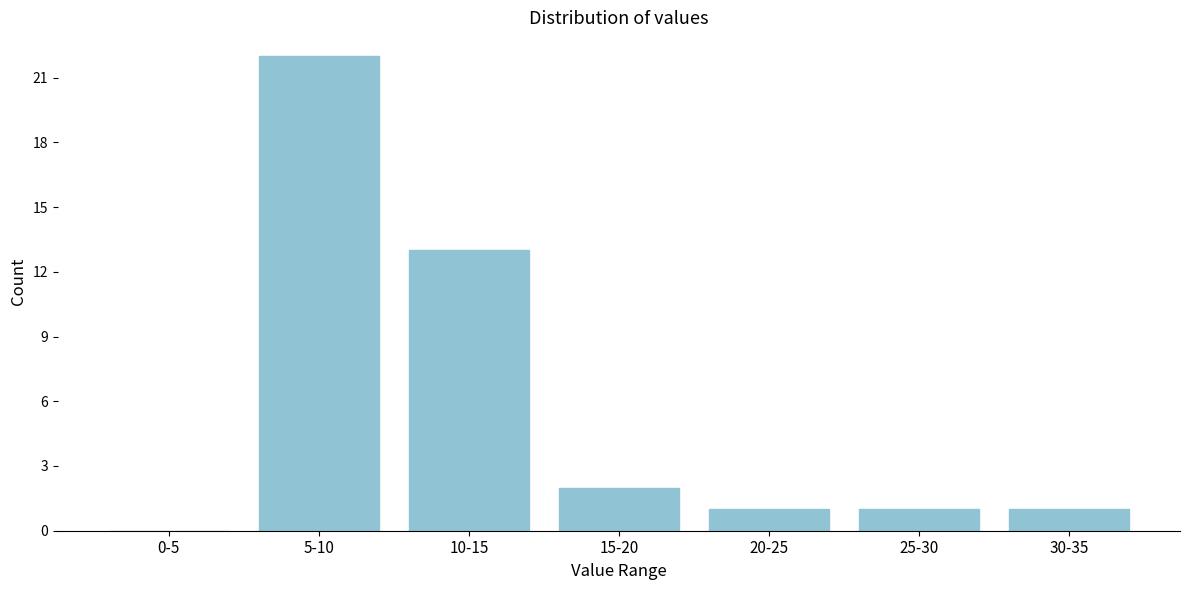

Reading right to left, transcribe all the data shown in this chart.

30-35=1	25-30=1	20-25=1	15-20=2	10-15=13	5-10=22	0-5=0